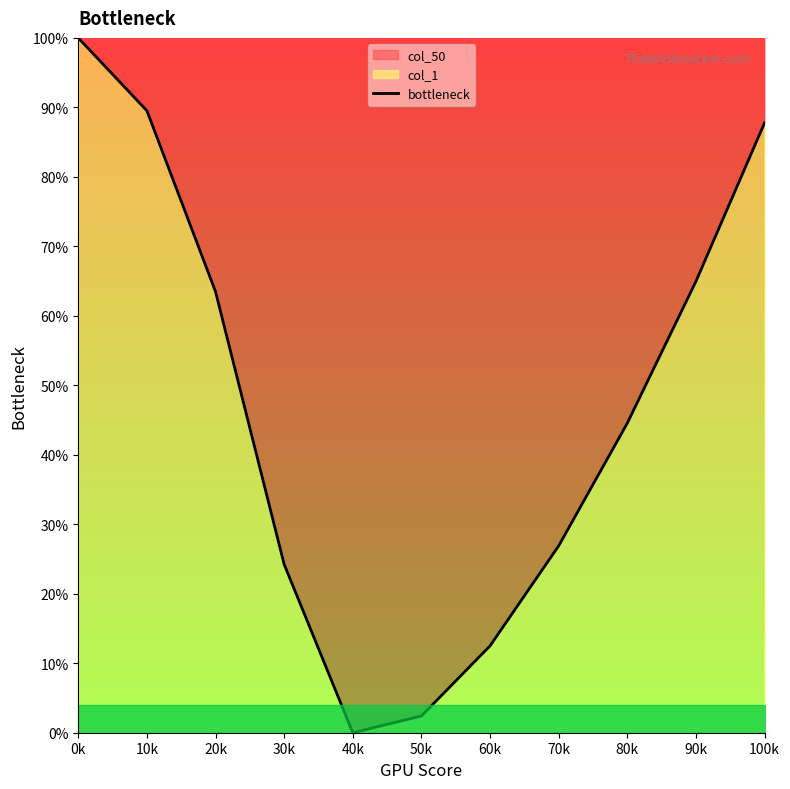

What position from the left is 50k?

6